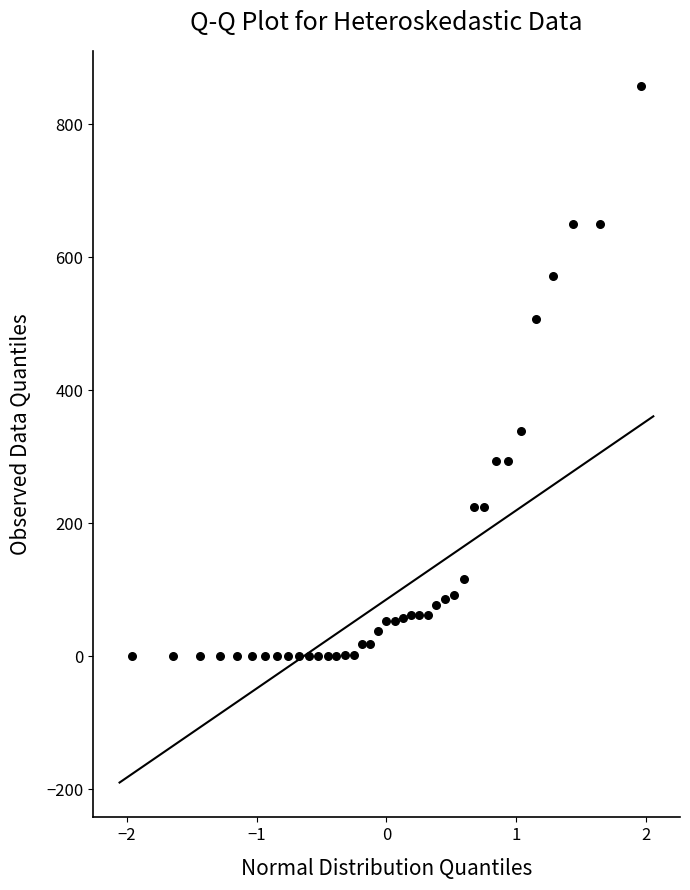

What is the range of X values (max minus min)?

3.9